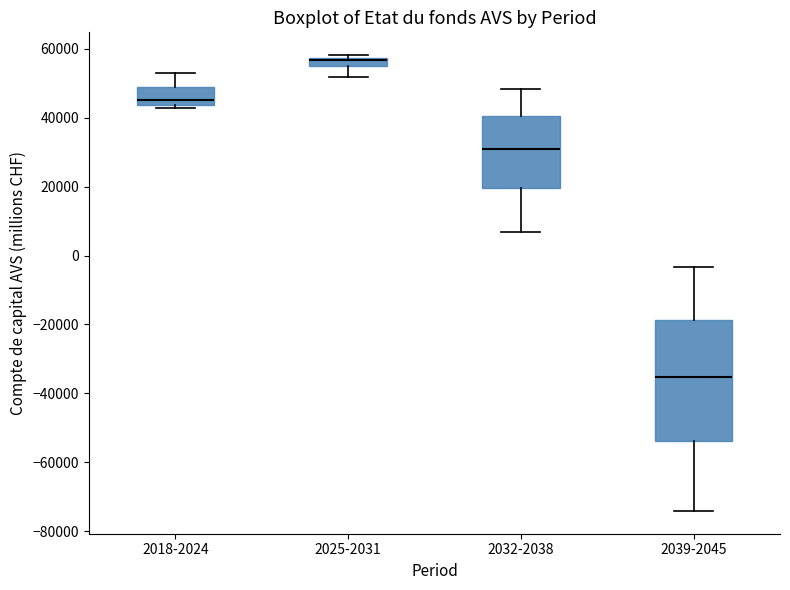

Which box is the tallest, from its lower edge to its upper edge?

2039-2045